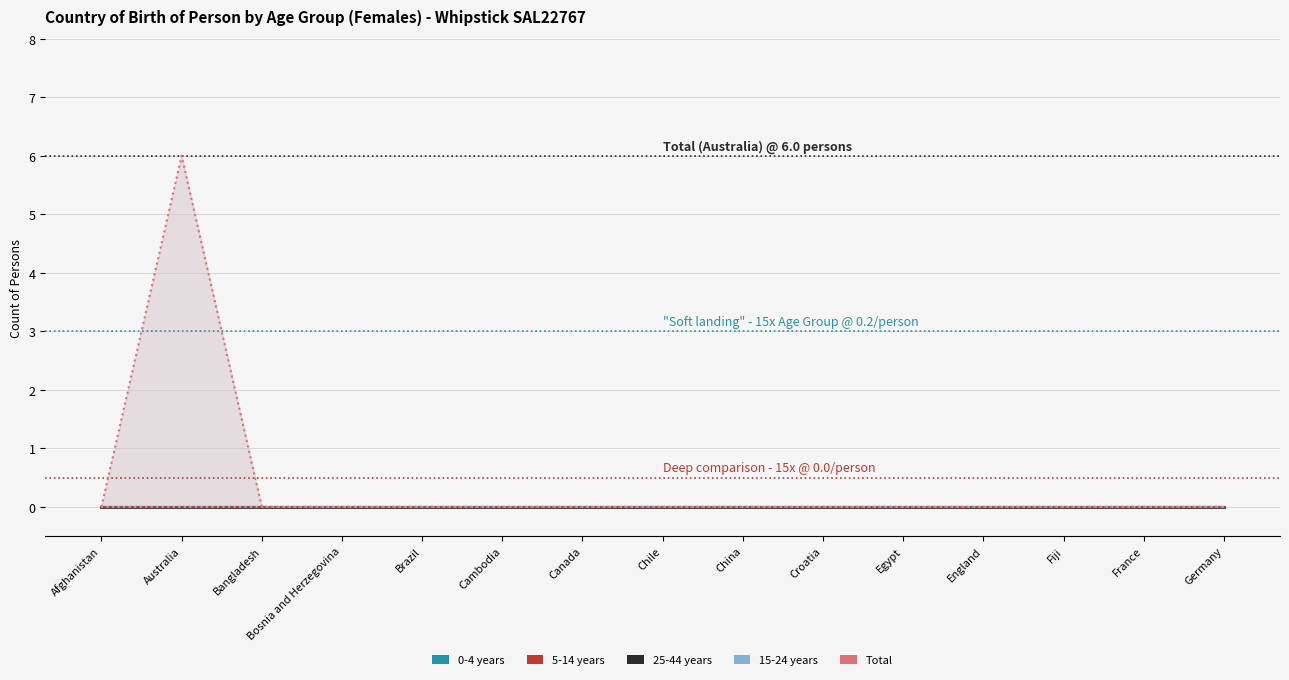

Count the number of categories in the chart.

15